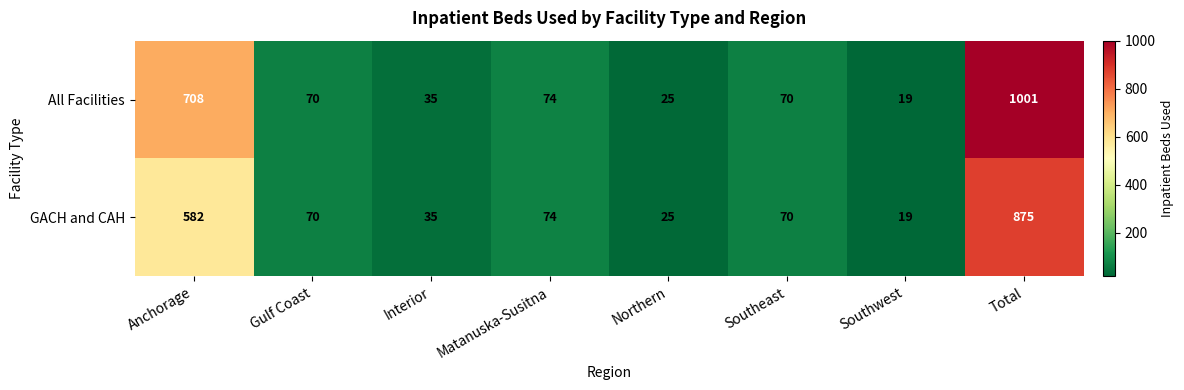

Rank the series by their average value, from lowest to highest.

GACH and CAH, All Facilities